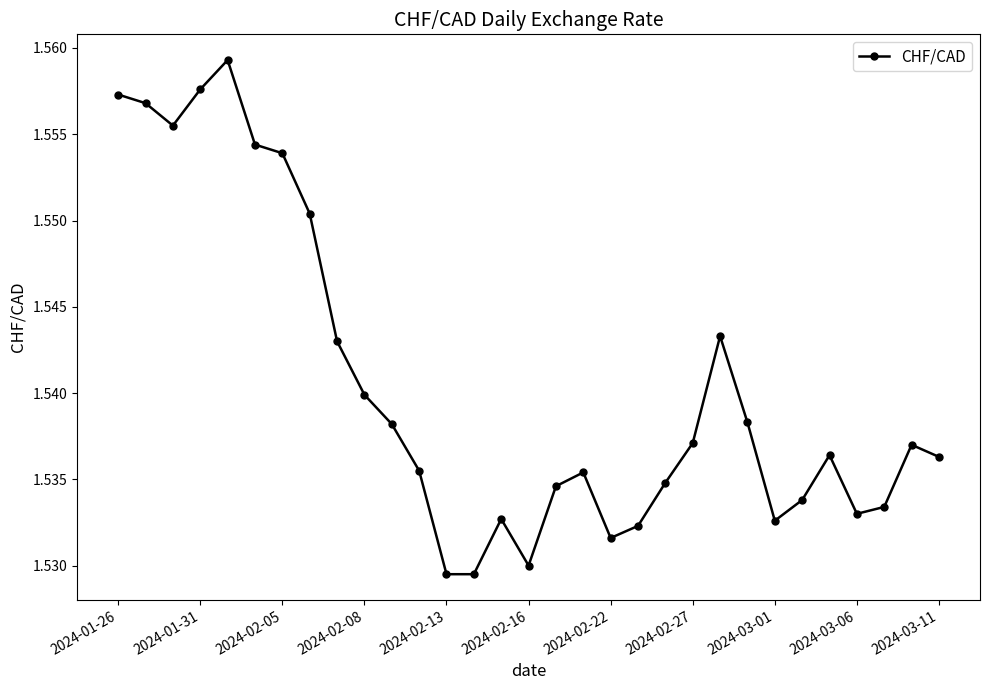

Is this an area chart (filled region under the line)?

No